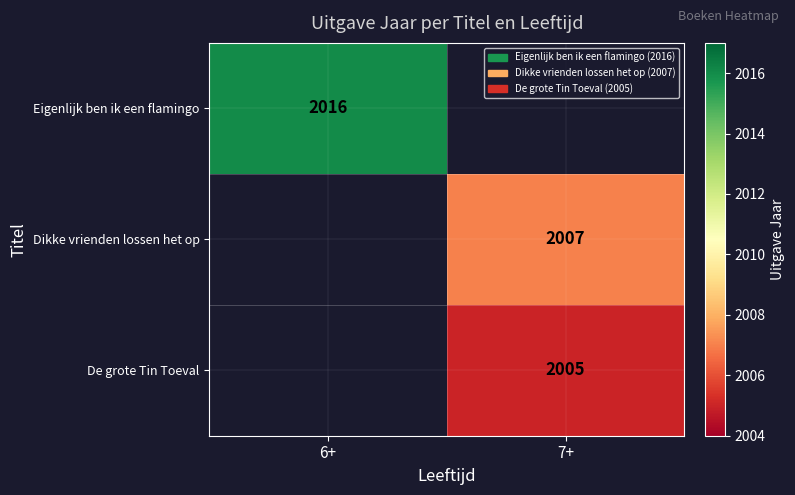

Is it true that De grote Tin Toeval equals 526 at 7+?

False